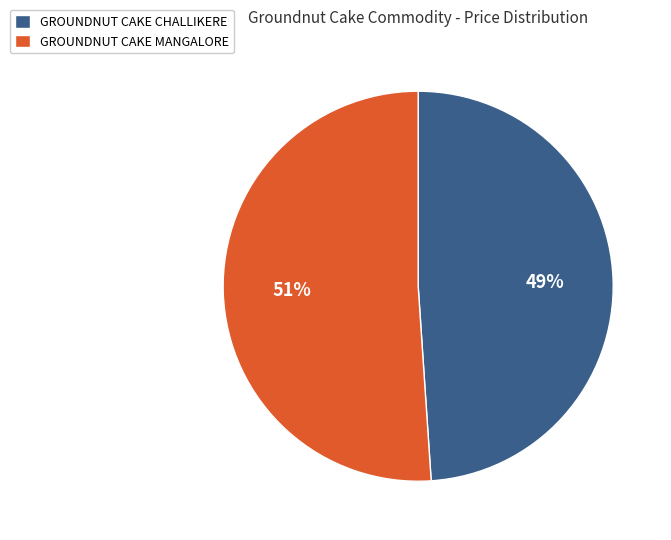

Which category accounts for the majority?

GROUNDNUT CAKE MANGALORE